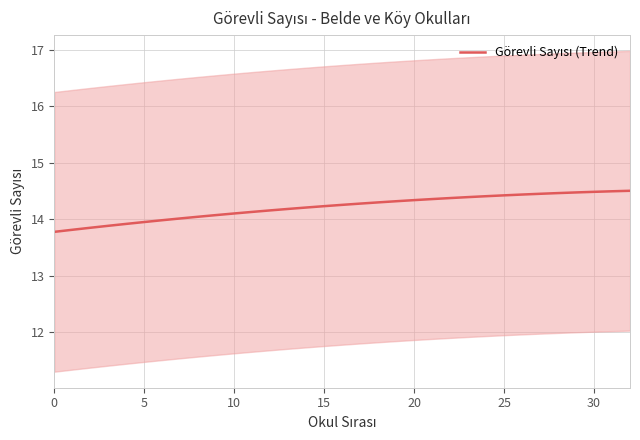

What is the average value?

14.2